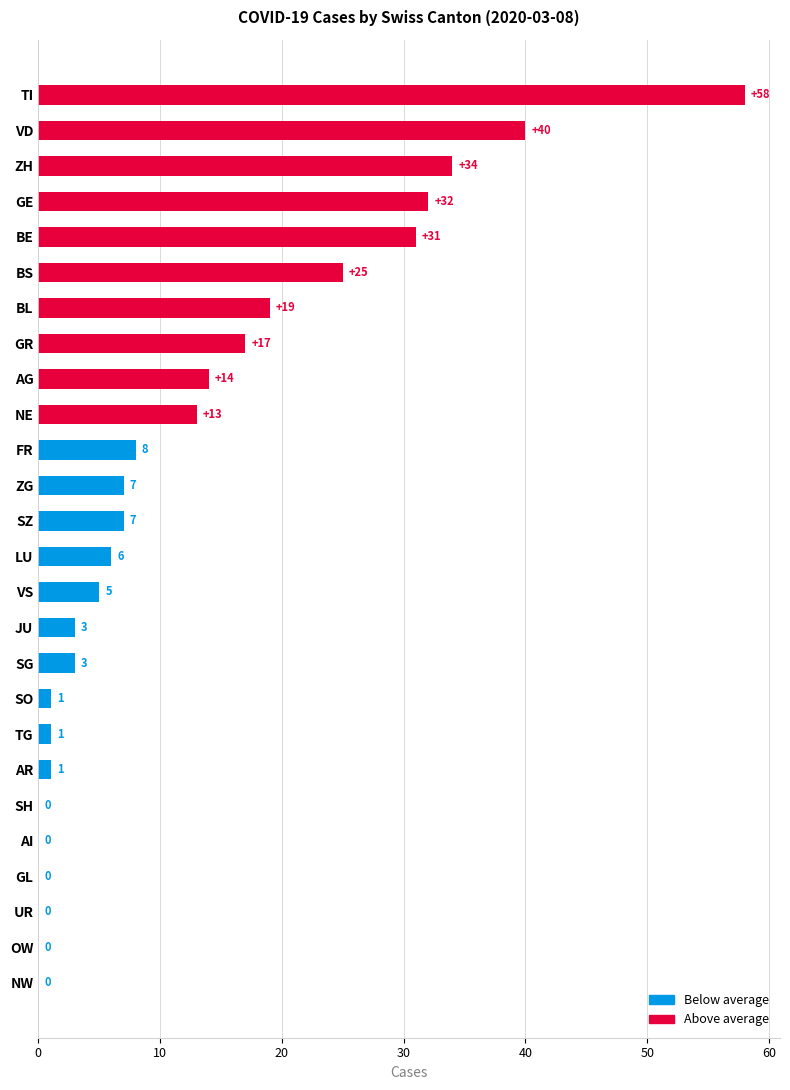

The chart shows a value of 48 at ZH. True or false?

False